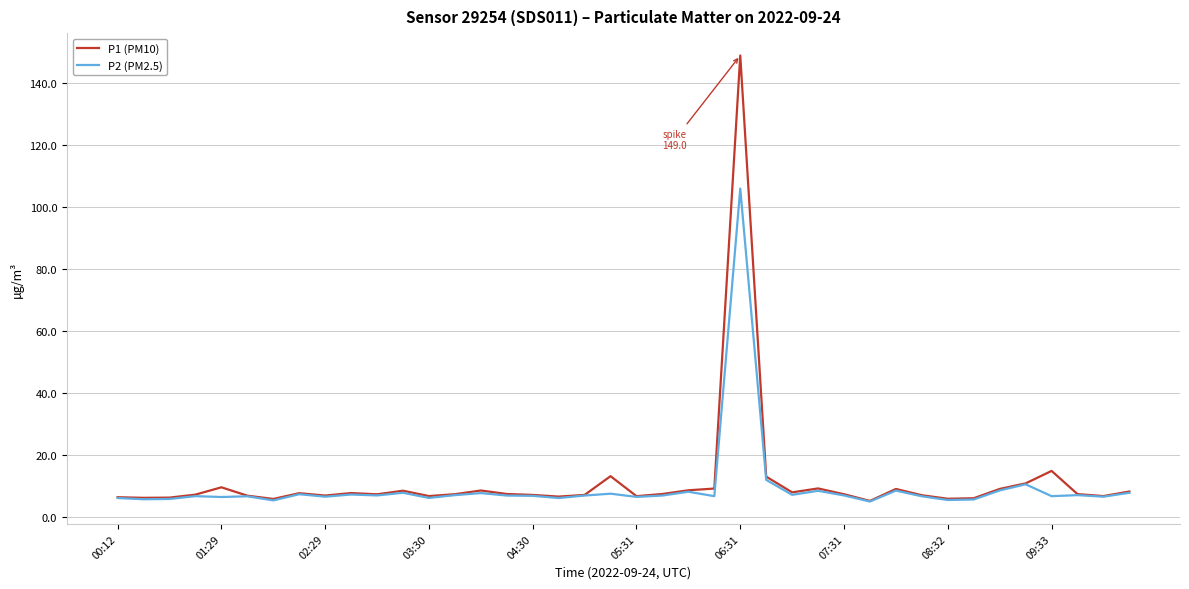

What are all the series names shown in the legend?

P1 (PM10), P2 (PM2.5)